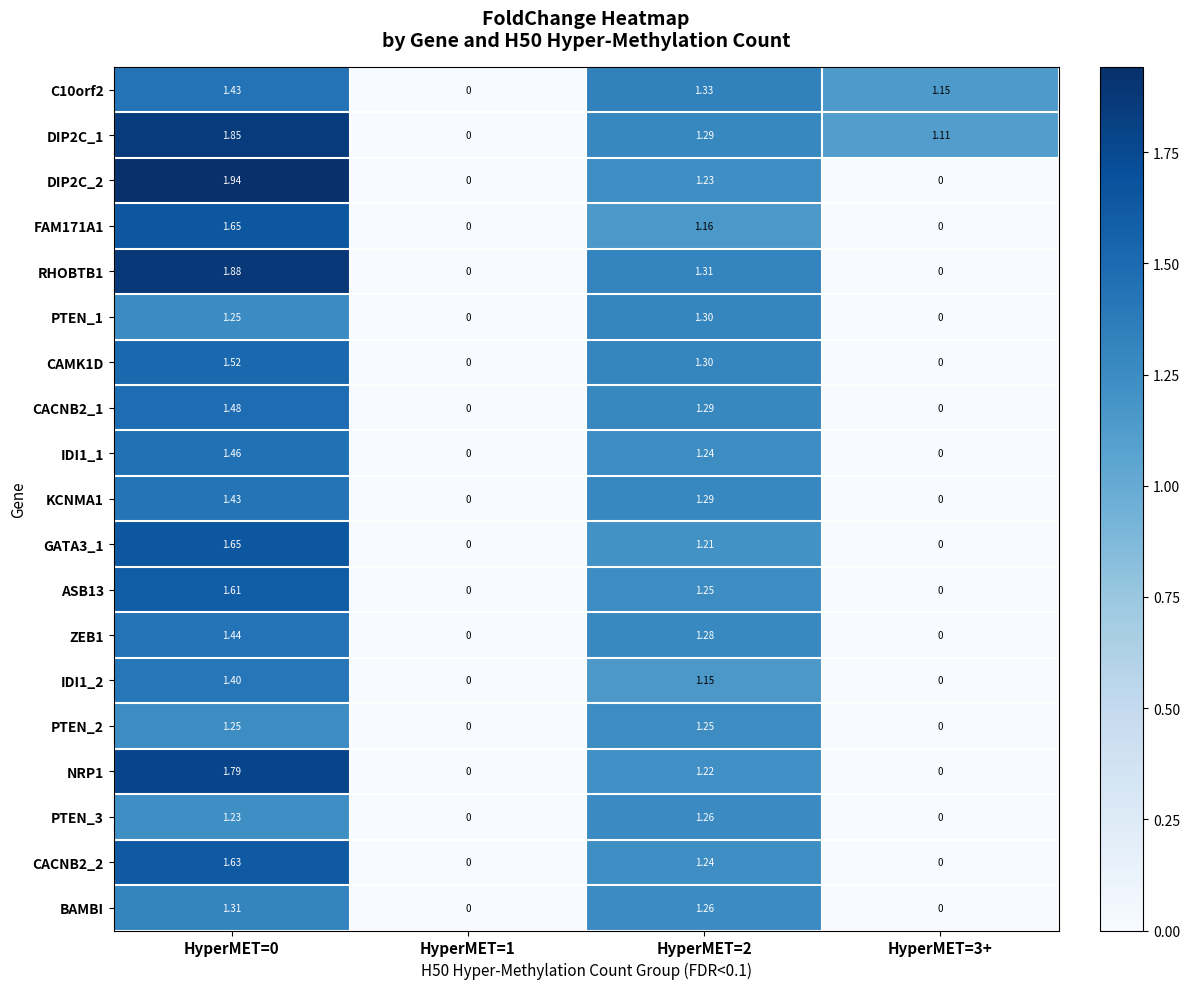

Is the value of PTEN_1 at HyperMET=1 greater than the value of ASB13 at HyperMET=2?

No